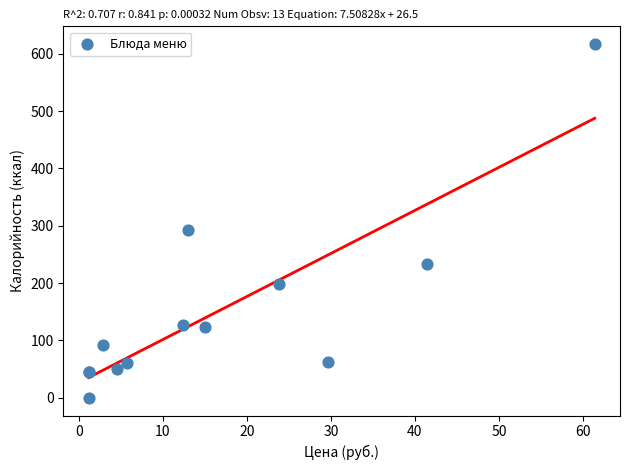

What Y value in the scatter plot is closest to 308?

292